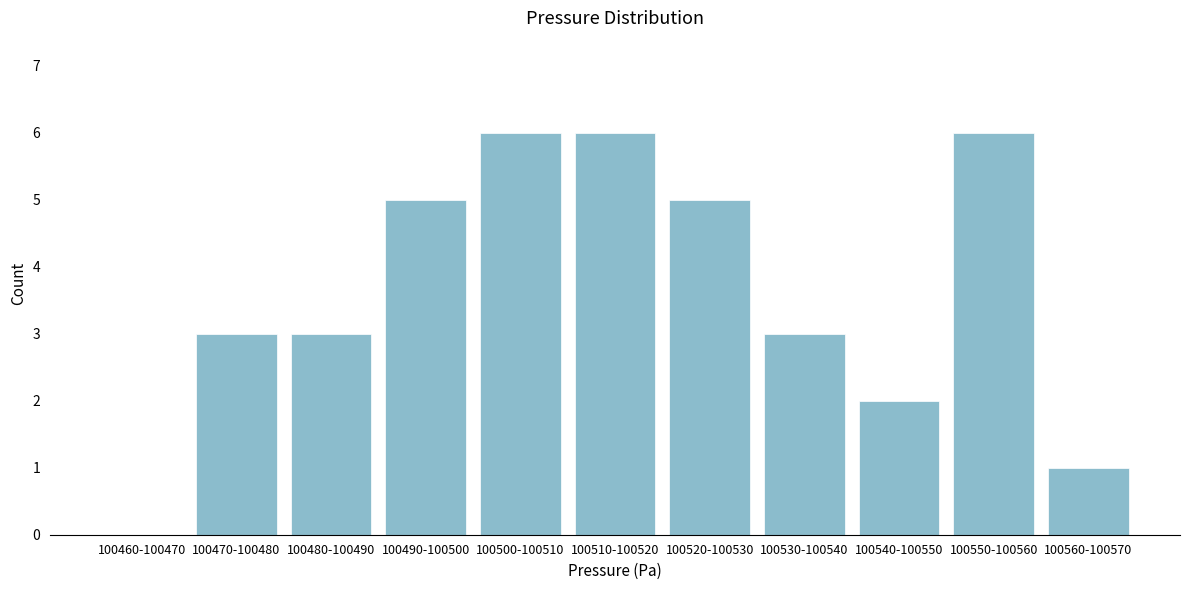

Reading right to left, what are all the values shown in this chart?

100560-100570=1	100550-100560=6	100540-100550=2	100530-100540=3	100520-100530=5	100510-100520=6	100500-100510=6	100490-100500=5	100480-100490=3	100470-100480=3	100460-100470=0